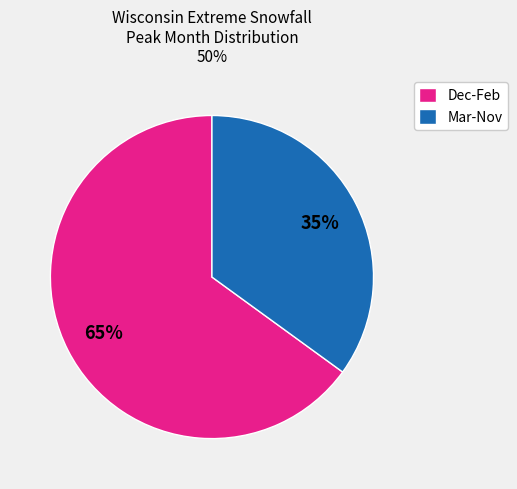

Approximately how many times larger is the value at Mar-Nov compared to Dec-Feb?

0.5